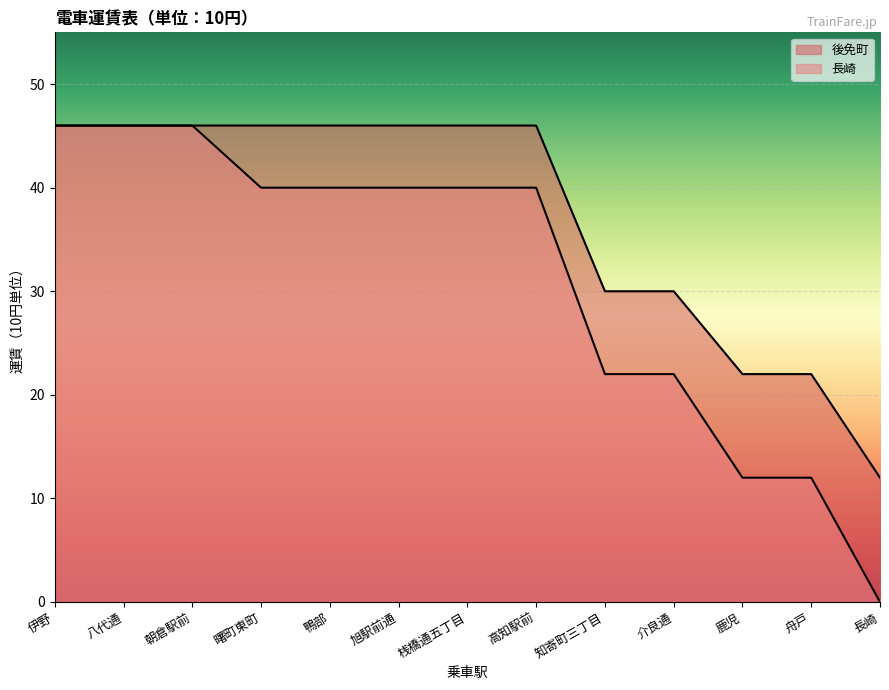

The 長崎 series shows 12 at 鹿児. True or false?

True